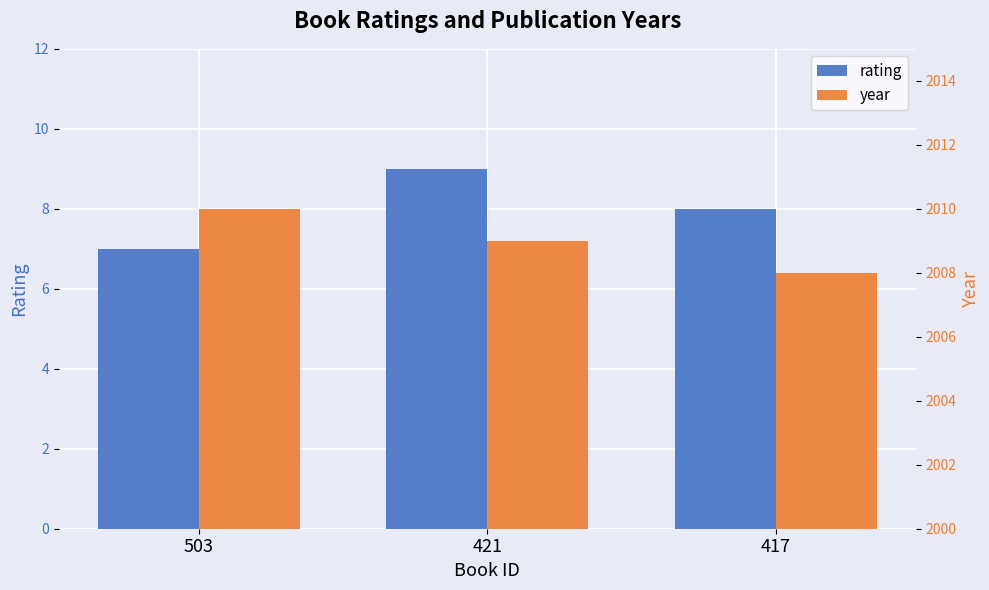

At how many categories does at least one series exceed 748?

3